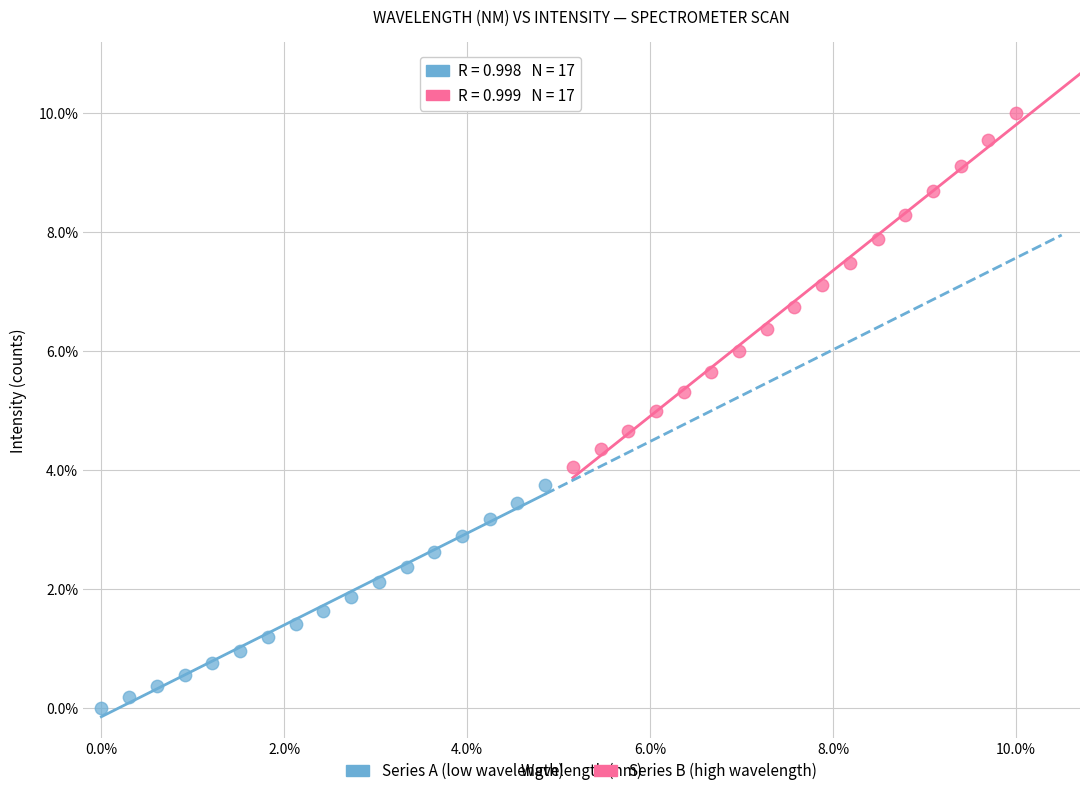

What are all the series names shown in the legend?

Series A (low wavelength), Series B (high wavelength)